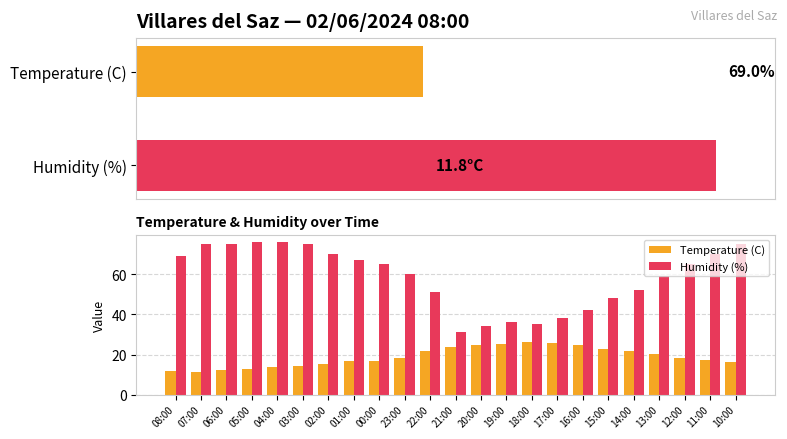

The Humidity (%) series shows 36.0 at 19:00. True or false?

True